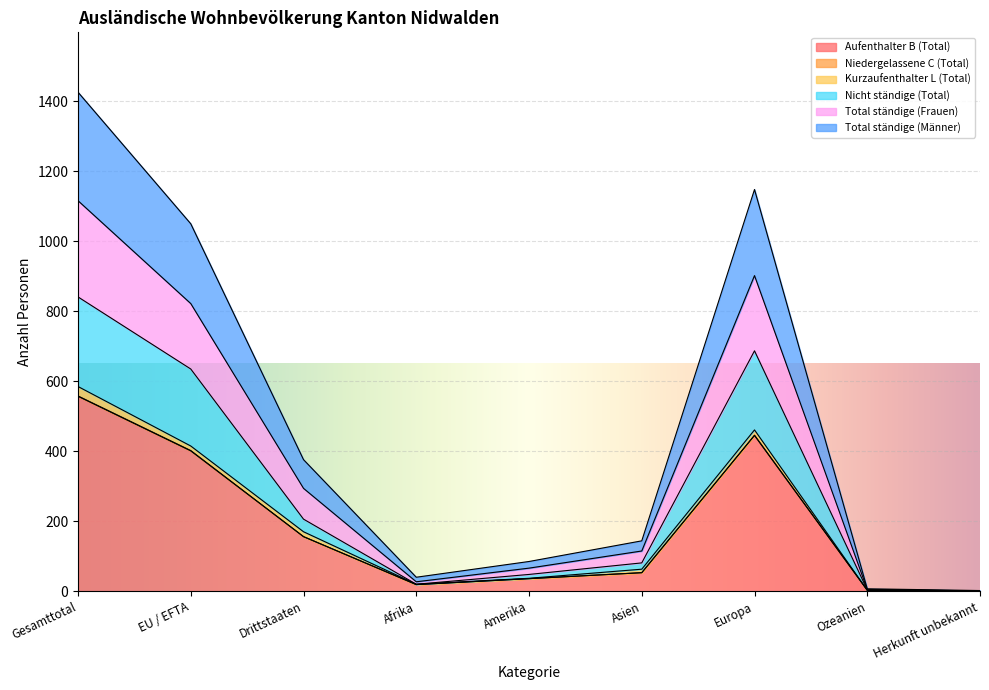

The value of Aufenthalter B (Total) at Europa is 645. True or false?

False